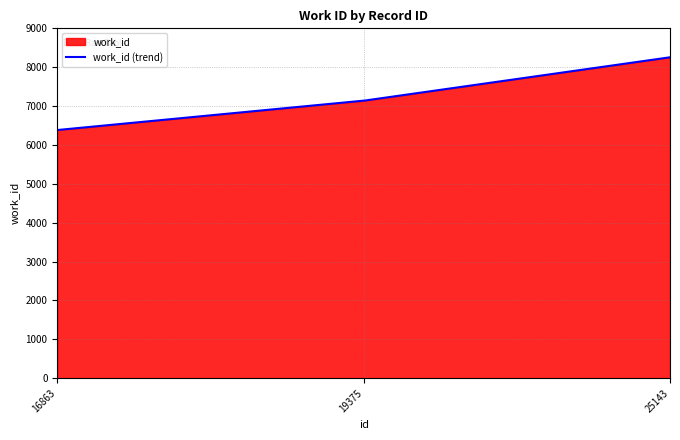

How many lines are shown in the chart?

1